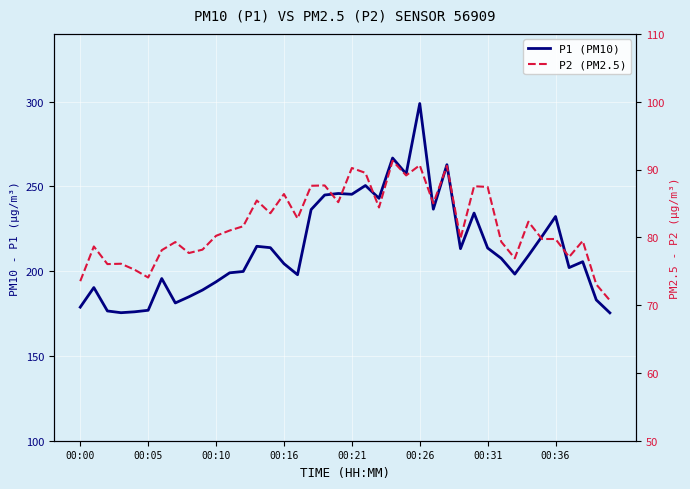

At which category does the chart reach its peak across all series?

00:26